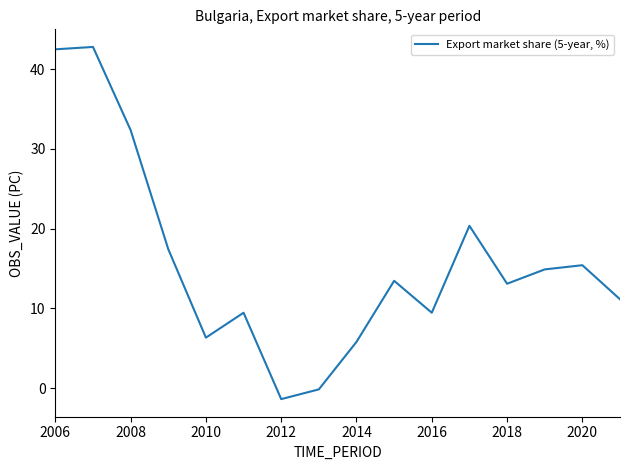

Reading left to right, list all the values displayed in this chart.

42.5	42.8	32.4	17.4	6.3	9.5	-1.4	-0.2	5.8	13.5	9.5	20.4	13.1	14.9	15.4	11.1